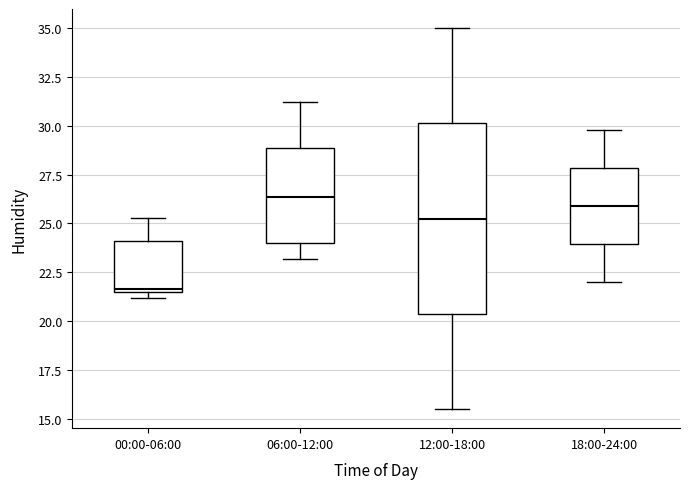

Which box is the tallest, from its lower edge to its upper edge?

12:00-18:00